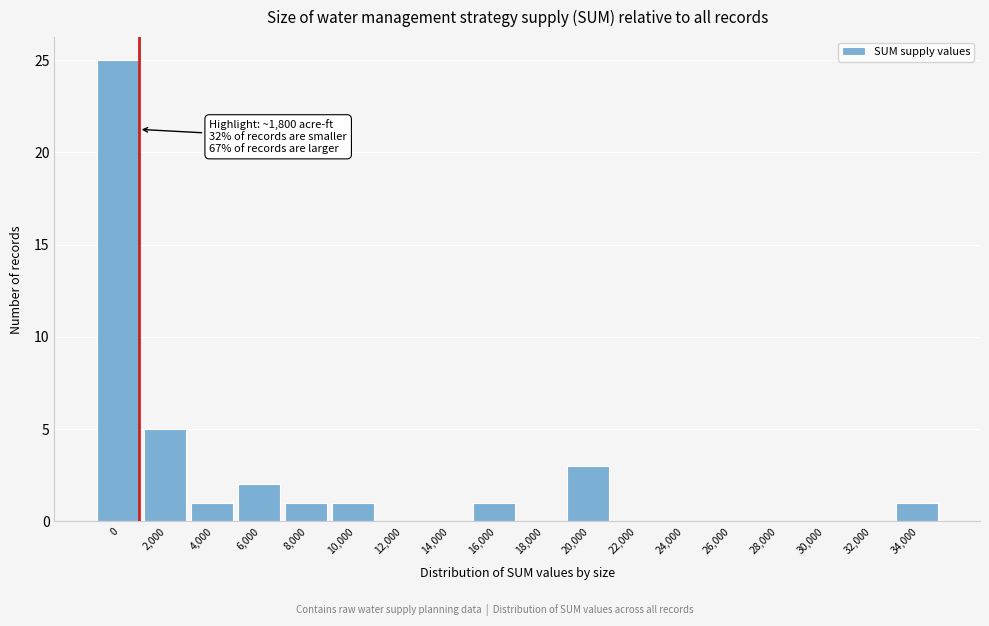

Reading left to right, extract all data points from this chart.

0=25	2,000=5	4,000=1	6,000=2	8,000=1	10,000=1	12,000=0	14,000=0	16,000=1	18,000=0	20,000=3	22,000=0	24,000=0	26,000=0	28,000=0	30,000=0	32,000=0	34,000=1